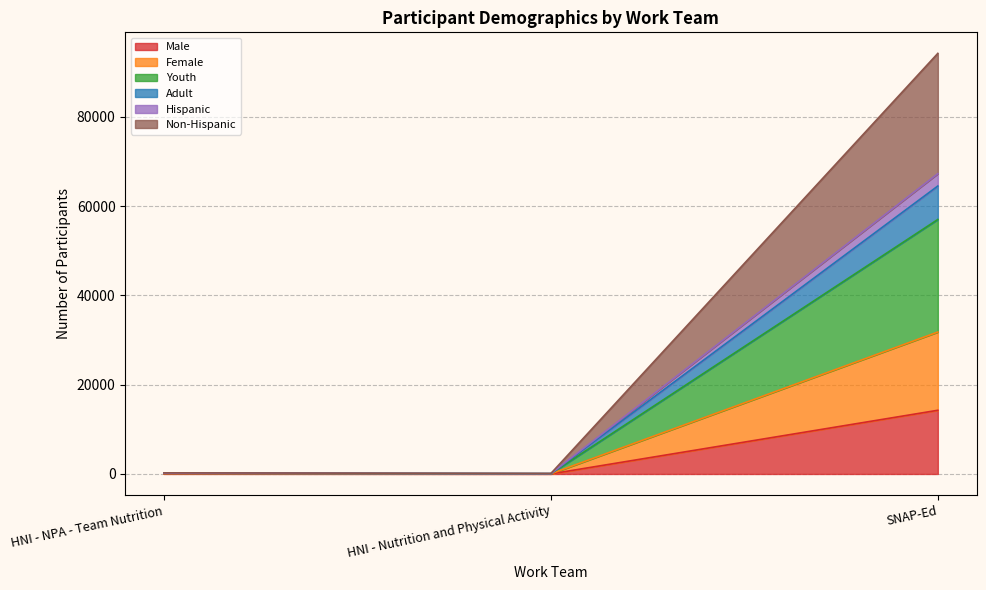

At which category is the sum across all series the highest?

SNAP-Ed